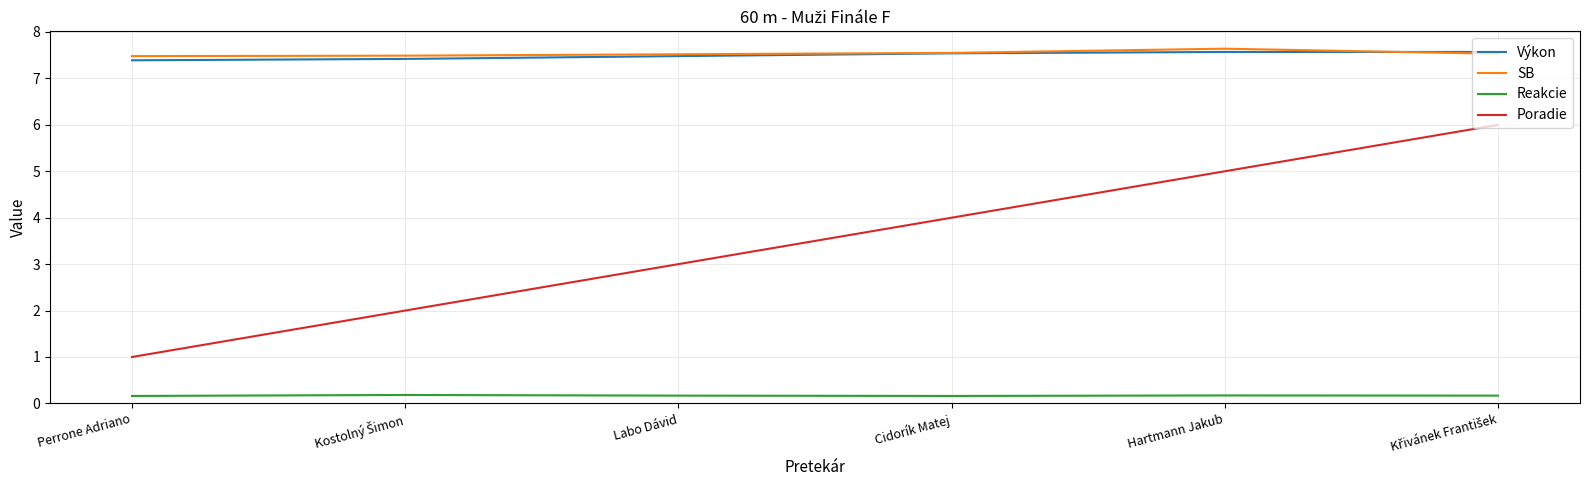

Between Labo Dávid and Hartmann Jakub, which series saw the biggest shift?

Poradie